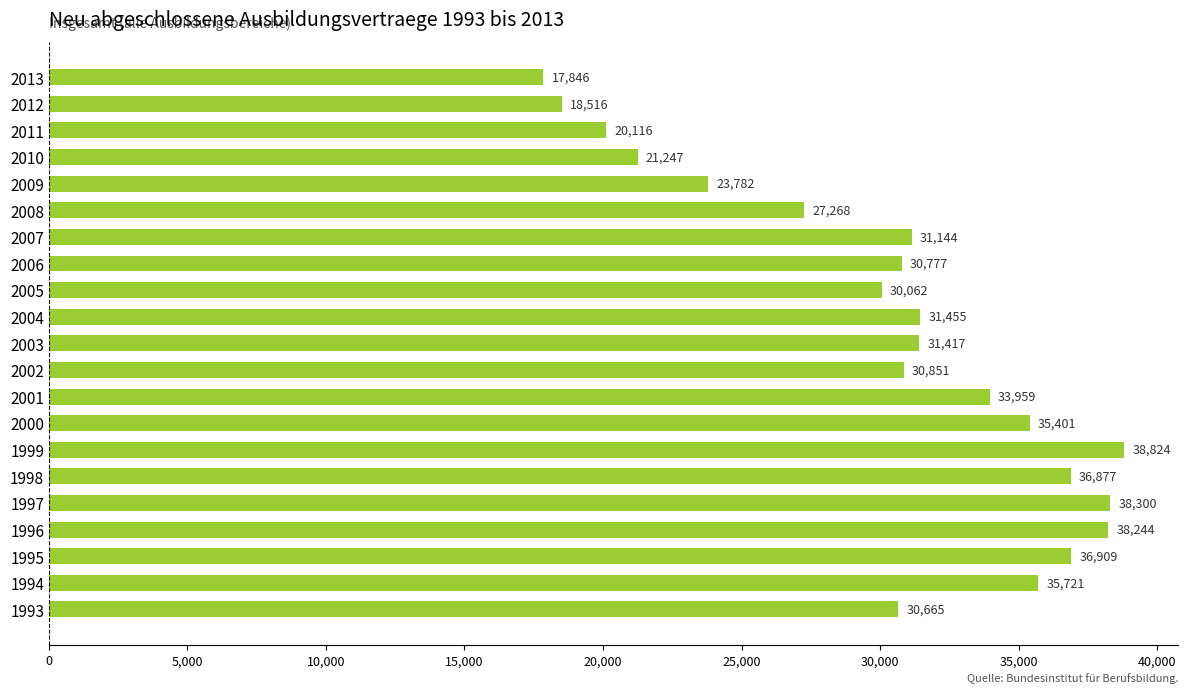

List the labels in order of value, smallest first.

2013, 2012, 2011, 2010, 2009, 2008, 2005, 1993, 2006, 2002, 2007, 2003, 2004, 2001, 2000, 1994, 1998, 1995, 1996, 1997, 1999